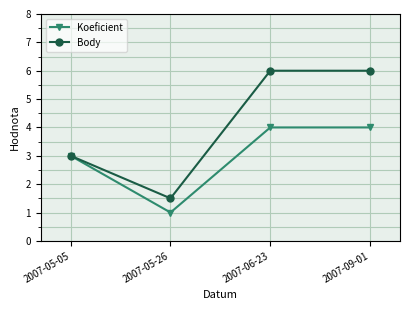

What is the value of the Body point at the 4th from the left?

6.0